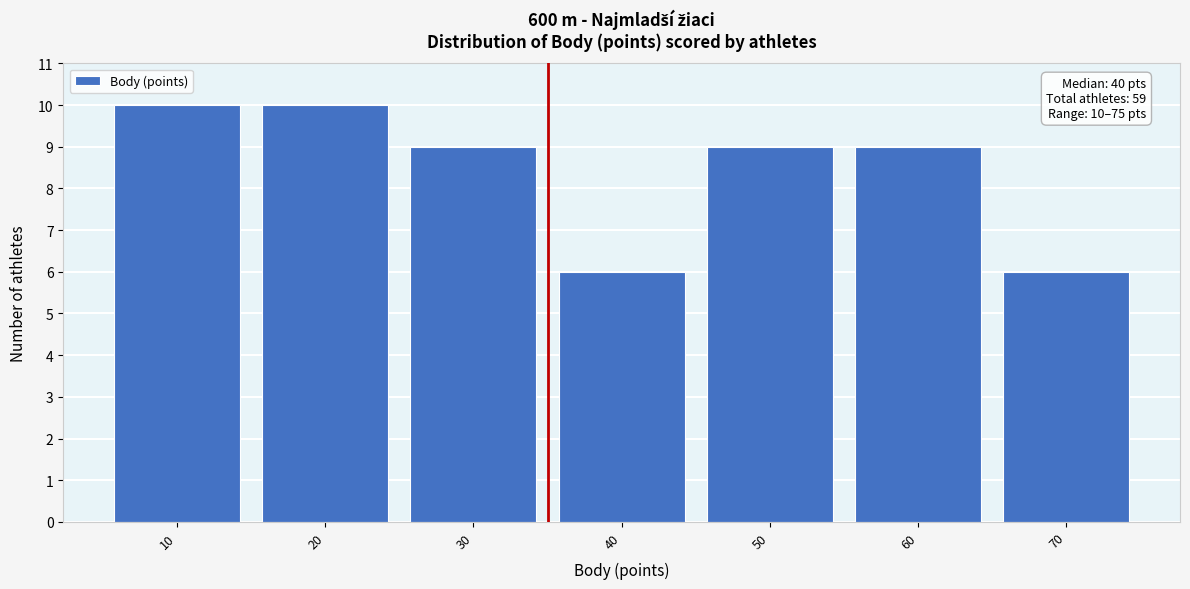

Reading left to right, transcribe all the data shown in this chart.

10=10	20=10	30=9	40=6	50=9	60=9	70=6